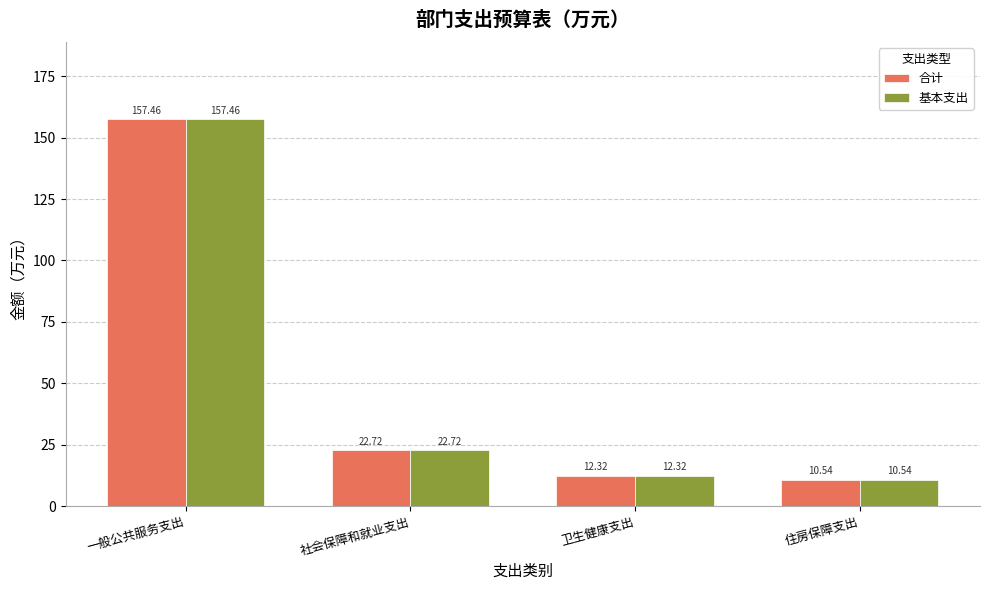

Count the number of data series in this chart.

2